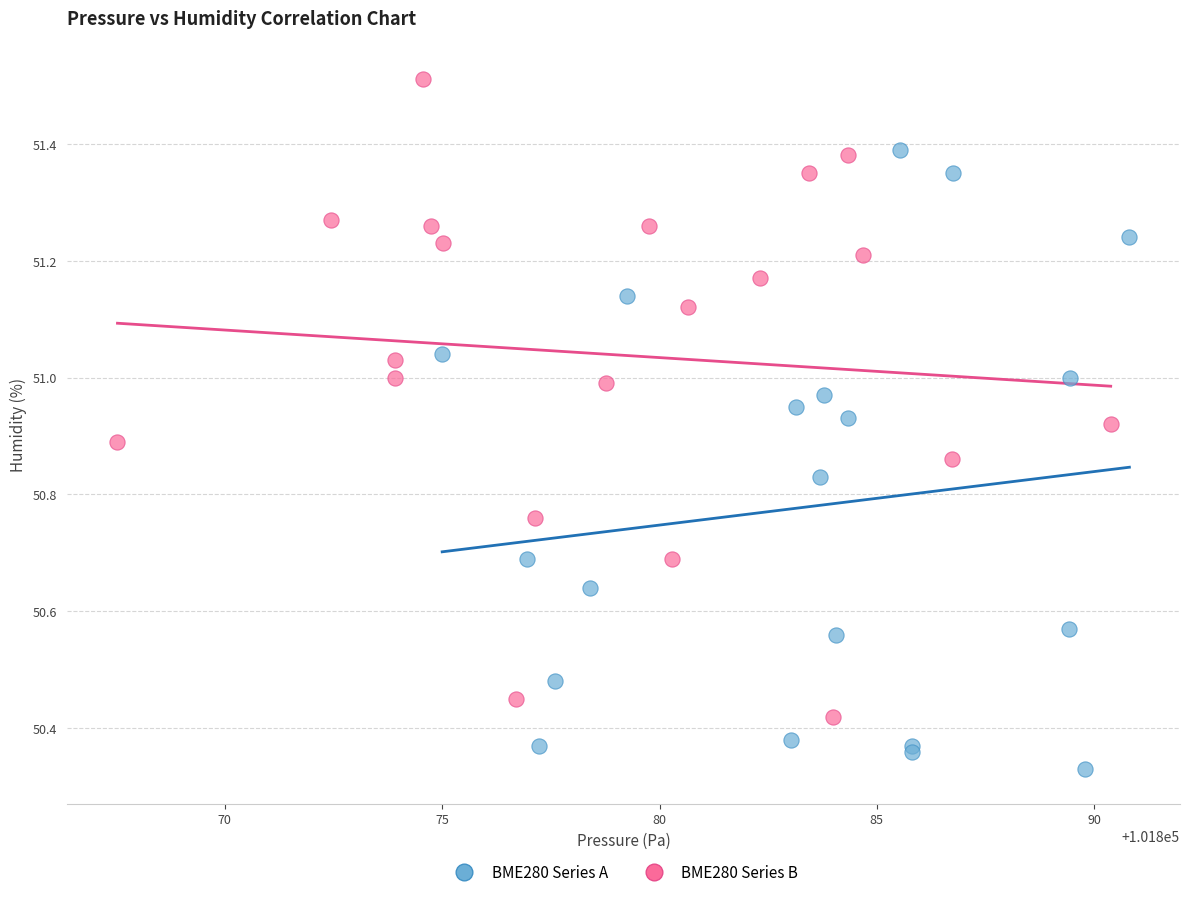

What are all the series names shown in the legend?

BME280 Series A, BME280 Series B